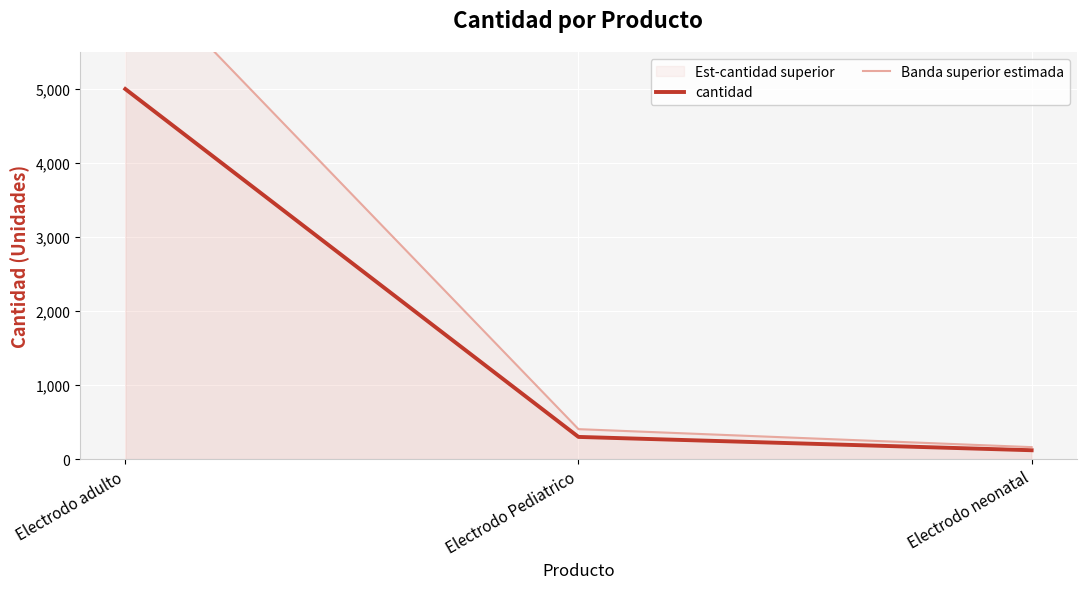

Is it true that cantidad equals 102 at Electrodo Pediatrico?

False